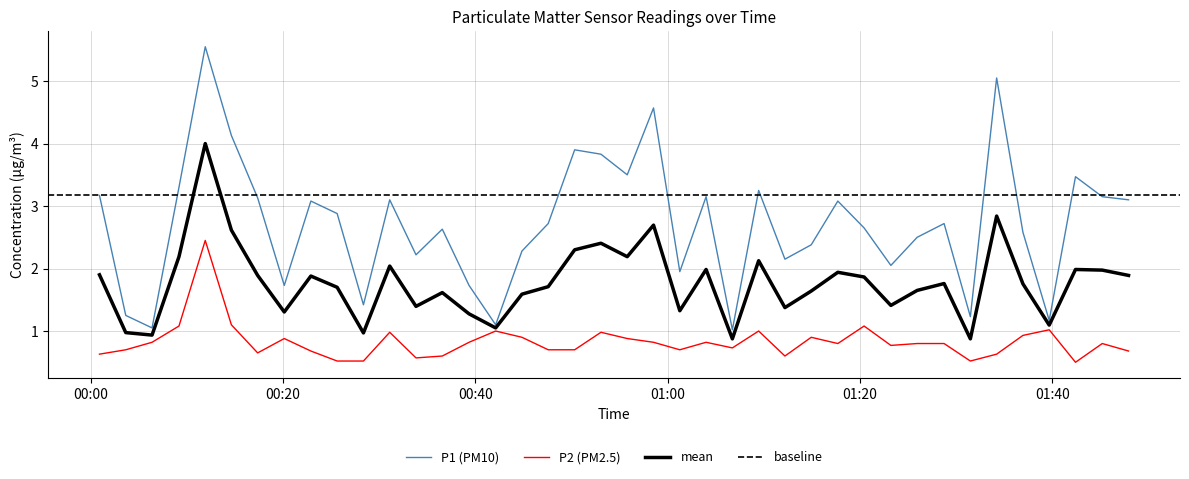

What is the difference between the second highest and second lowest values in the P2 series?

0.6